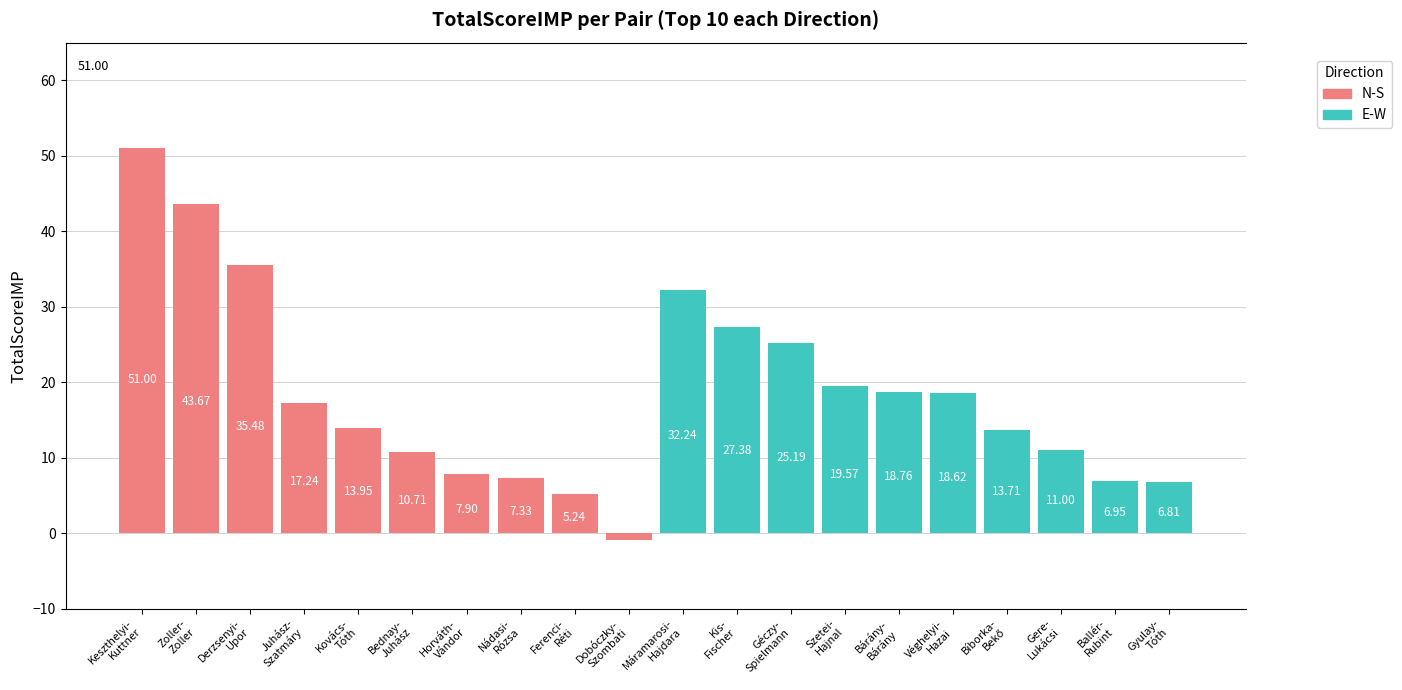

How many values in the E-W series exceed 18?

6